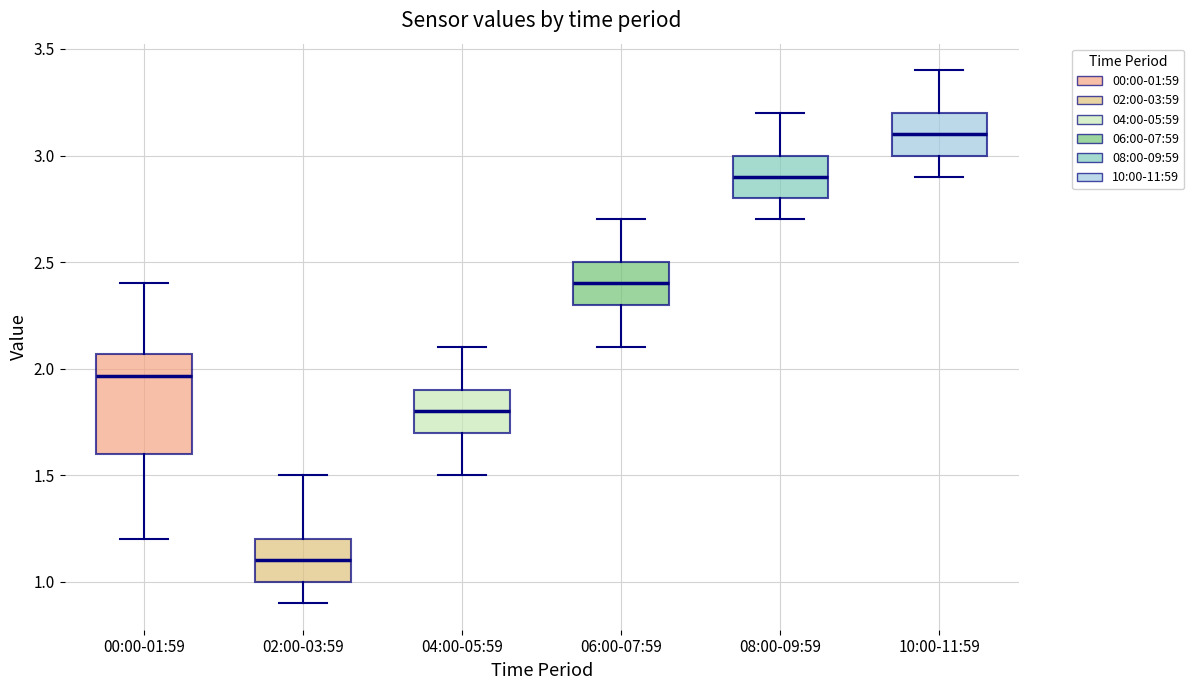

Reading left to right, read every box against the y-axis: the position of its median line, the range the box covers, and the ends of its whiskers. The values are not printed on the chart, so give them approximately, as read against the axis.

00:00-01:59: median 1.95, box 1.60 to 2.05, whiskers 1.20 to 2.40
02:00-03:59: median 1.10, box 1.00 to 1.20, whiskers 0.90 to 1.50
04:00-05:59: median 1.80, box 1.70 to 1.90, whiskers 1.50 to 2.10
06:00-07:59: median 2.40, box 2.30 to 2.50, whiskers 2.10 to 2.70
08:00-09:59: median 2.90, box 2.80 to 3.00, whiskers 2.70 to 3.20
10:00-11:59: median 3.10, box 3.00 to 3.20, whiskers 2.90 to 3.40